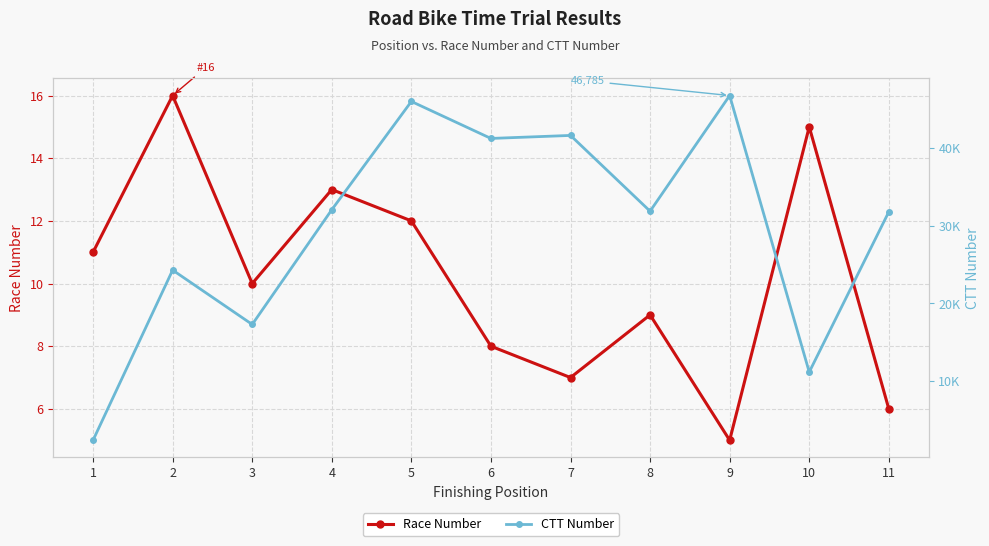

Where is the first local minimum for Race Number?

3